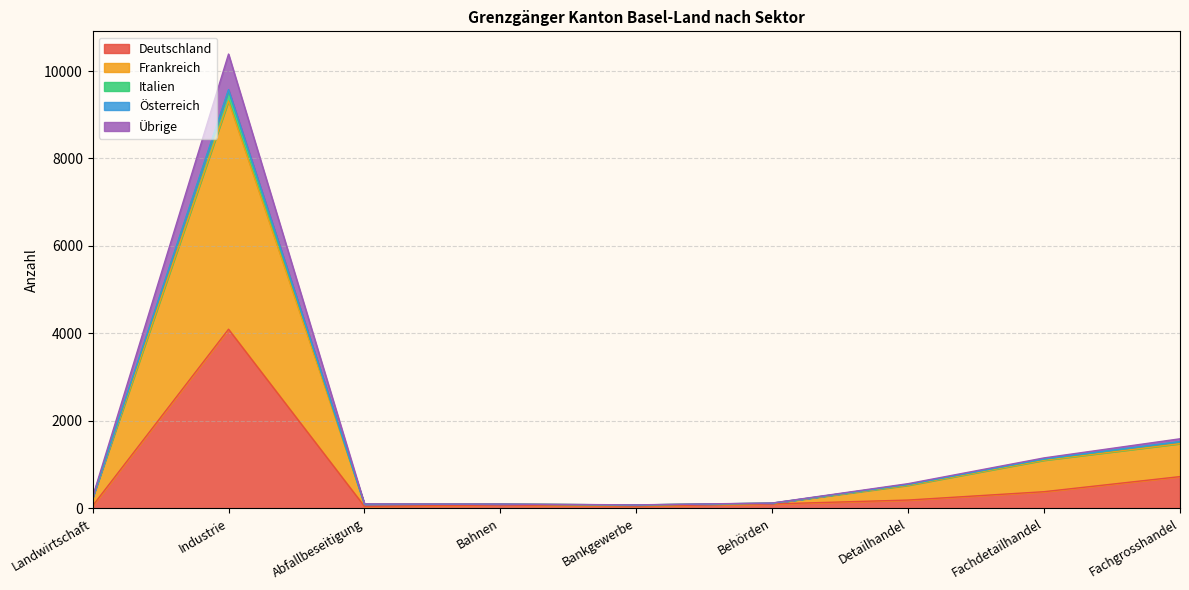

How many data points in Frankreich are above 242?

4